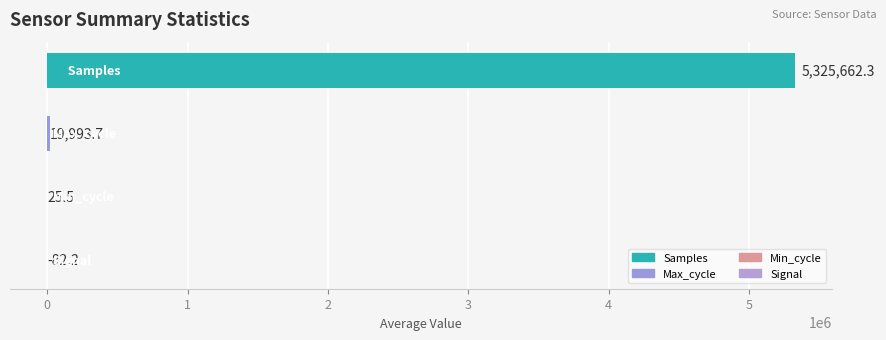

What is the greatest value displayed?

5325662.3